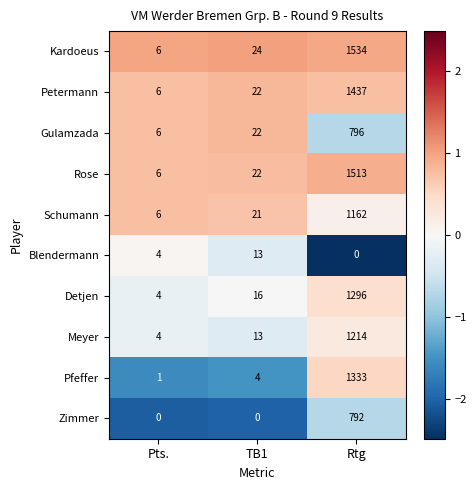

What is the maximum value for Gulamzada?

796